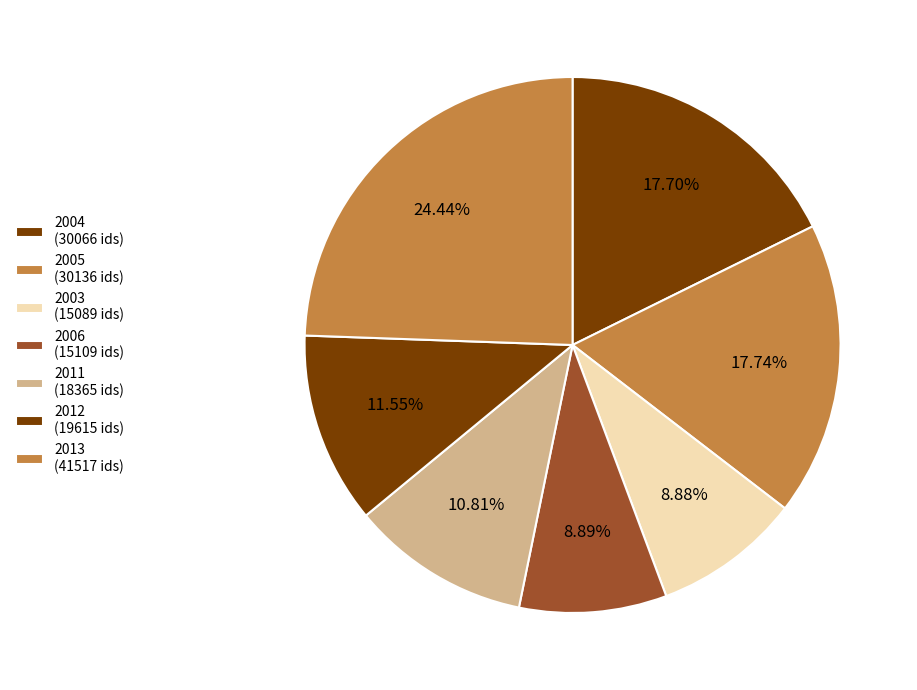

How many slices are in this pie chart?

7